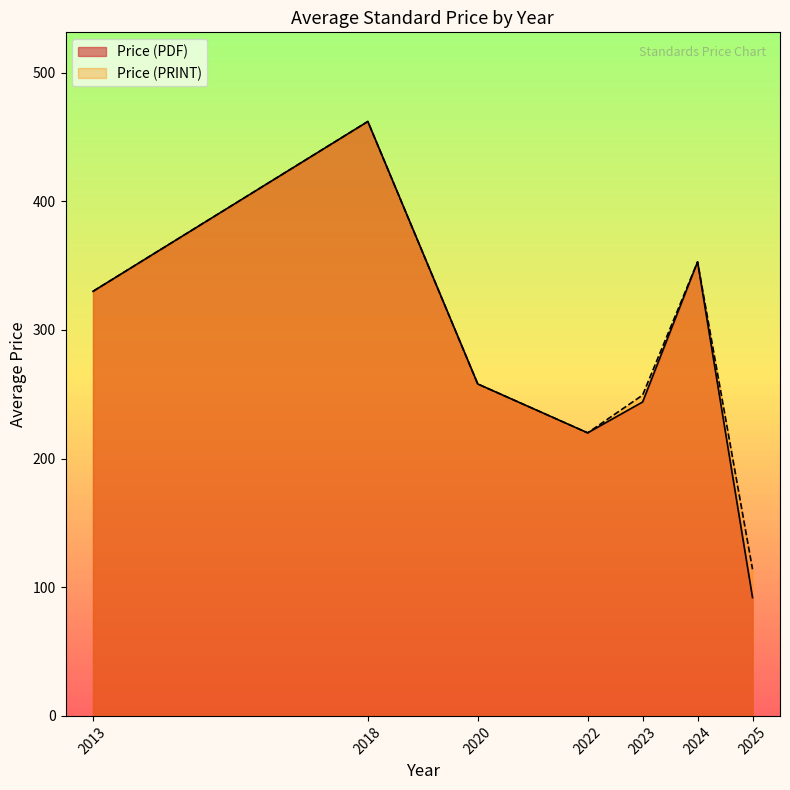

List the labels in order of Price (PDF) value, smallest first.

2025, 2022, 2023, 2020, 2013, 2024, 2018